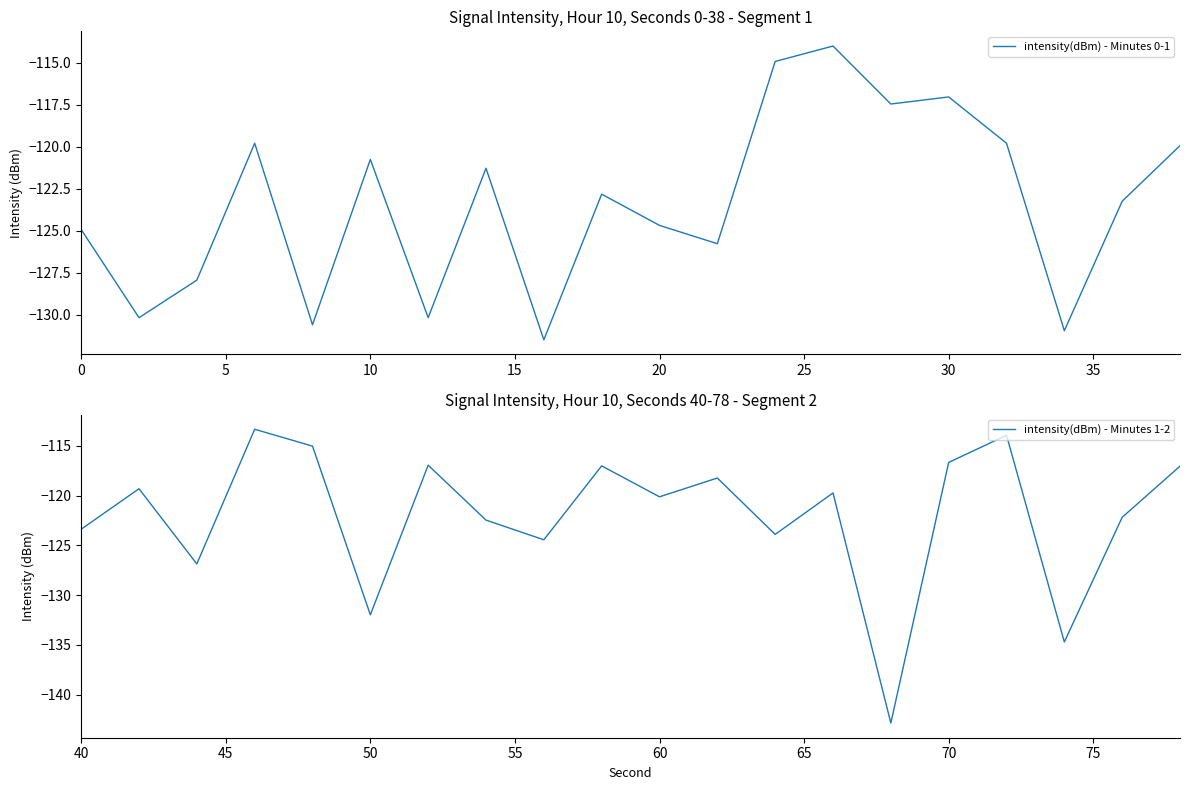

True or false: intensity(dBm) - Minutes 0-1 has more than 0 interior local peaks.

True